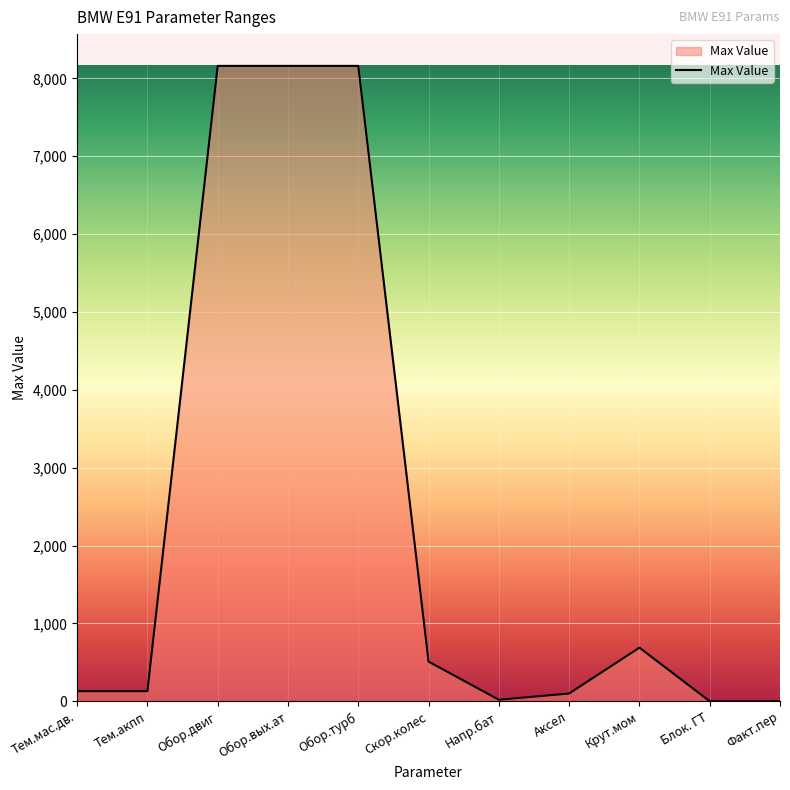

Which has a higher value, Факт.пер or Крут.мом?

Крут.мом